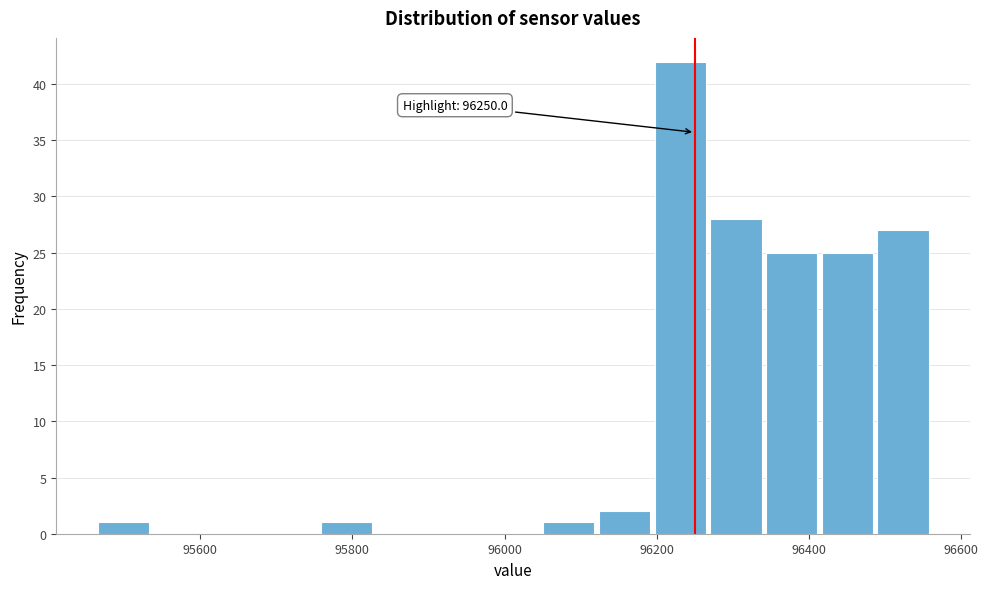

Read against the x-axis, roughly where is the centre of the tallest bar?

96240